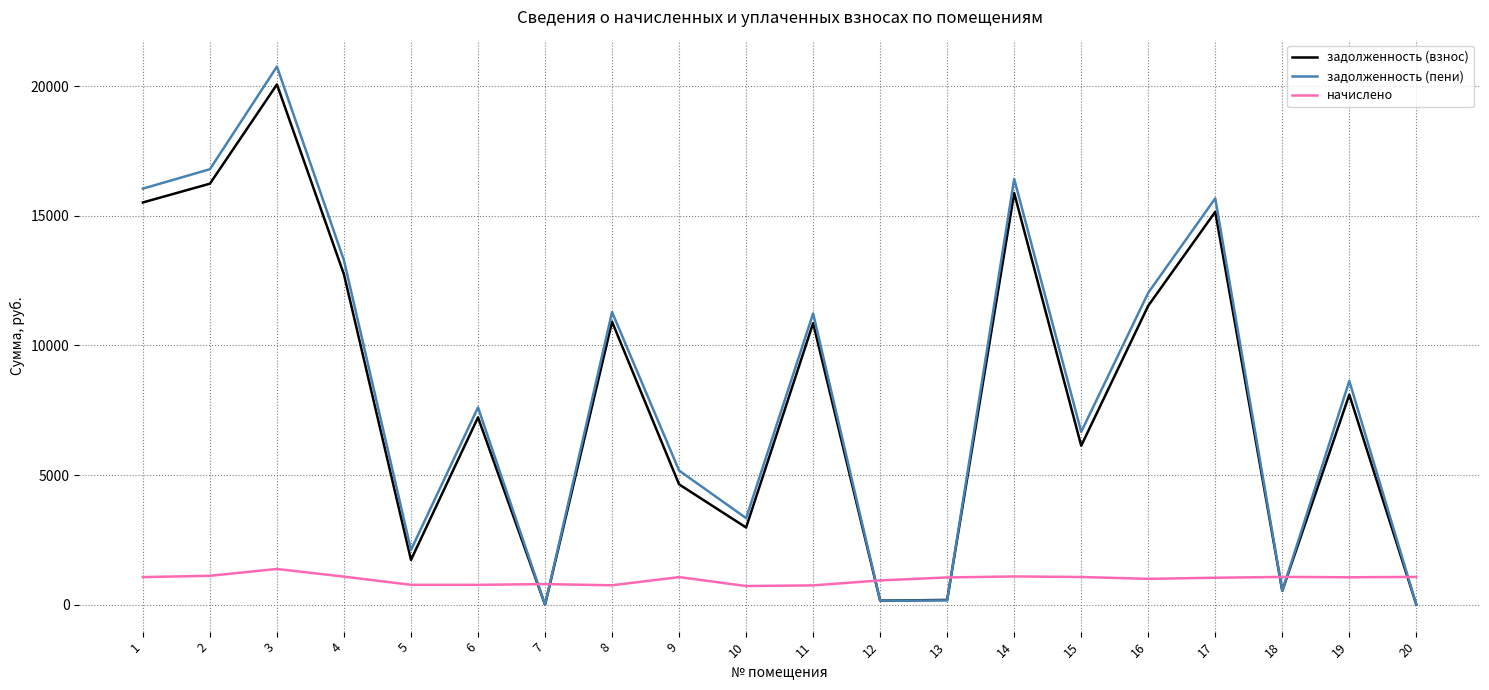

What is the maximum value shown in the chart?

20751.7